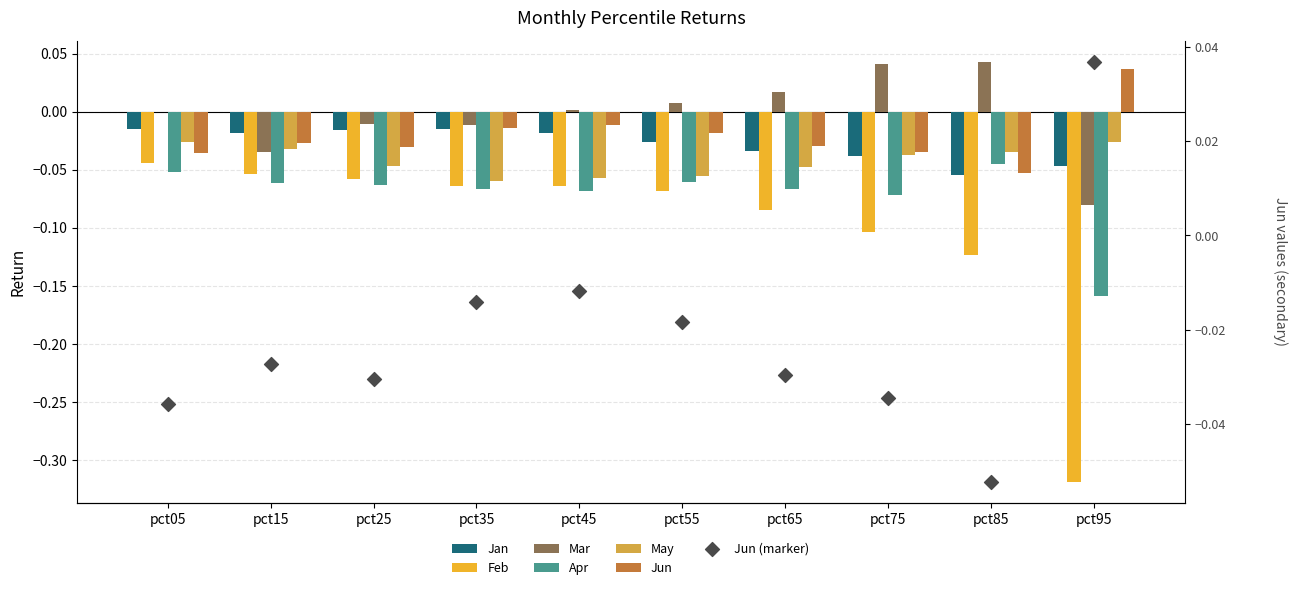

Which series contains the lowest Y value?

Feb